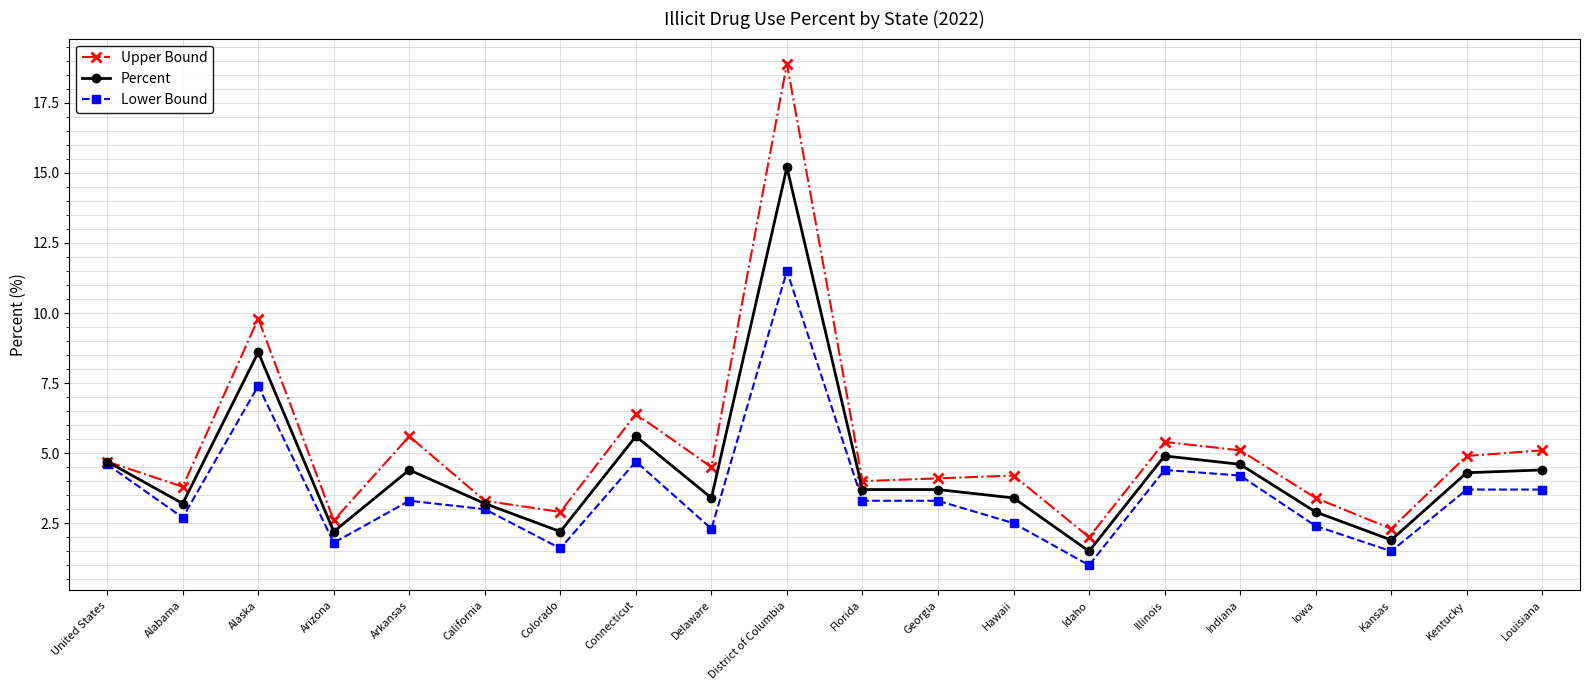

Which series has the largest total across all categories?

Upper Bound